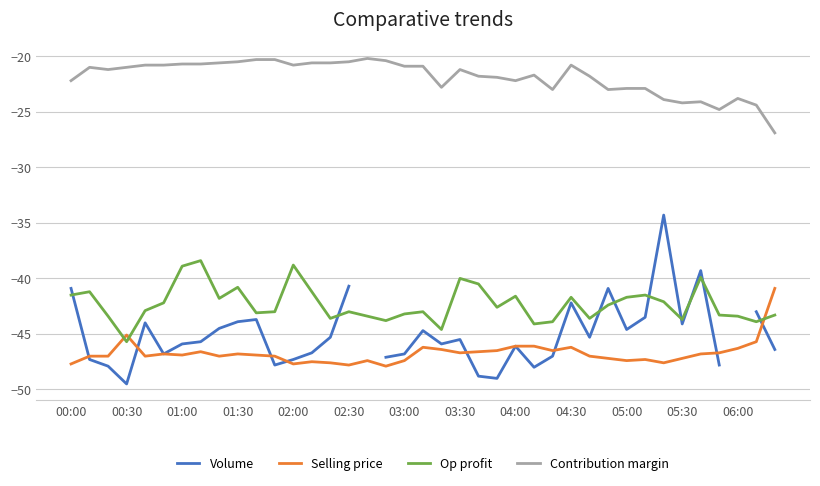

What is the difference between the Op profit values at 37 and 25?

0.2